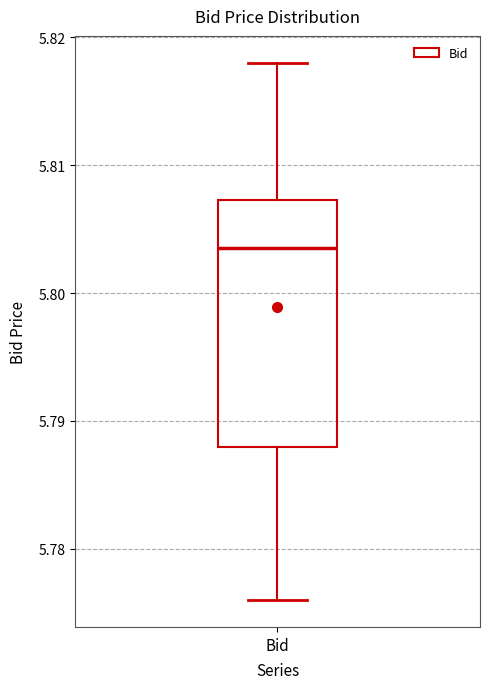

Transcribe this box plot: give where the median line is, the range the box spans, and where the two whiskers end, as read against the y-axis. The values are not printed on the chart, so give them approximately, as read against the axis.

median 5.804, box 5.788 to 5.807, whiskers 5.776 to 5.818